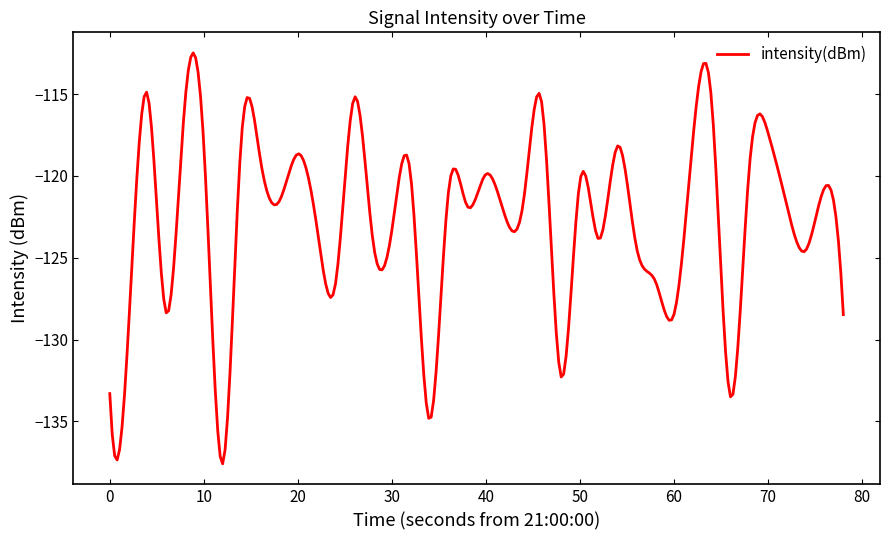

What is the greatest value displayed?

-112.5